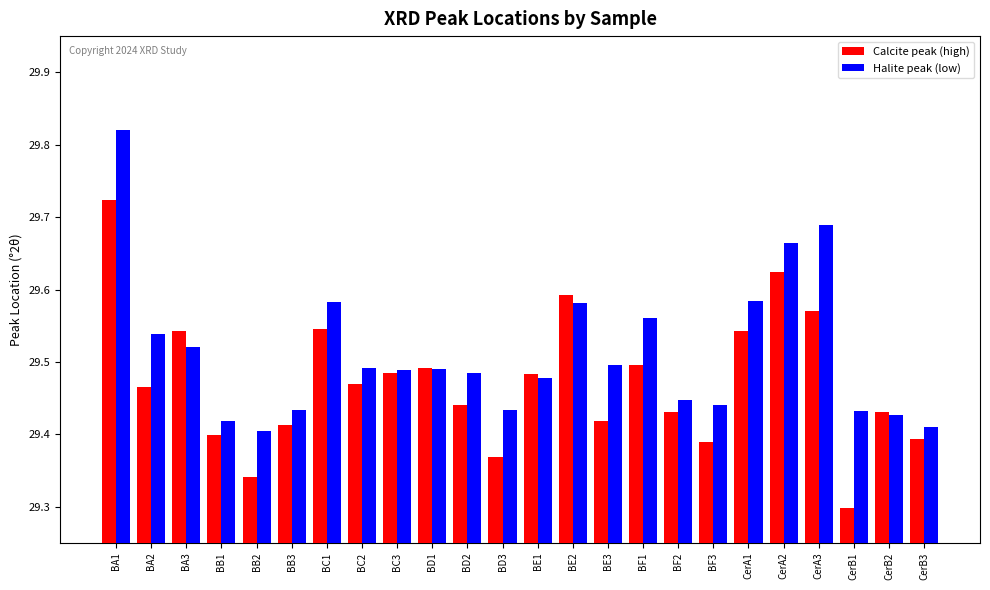

What is the difference between the maximum and second lowest values in the Calcite peak (high) series?

0.4